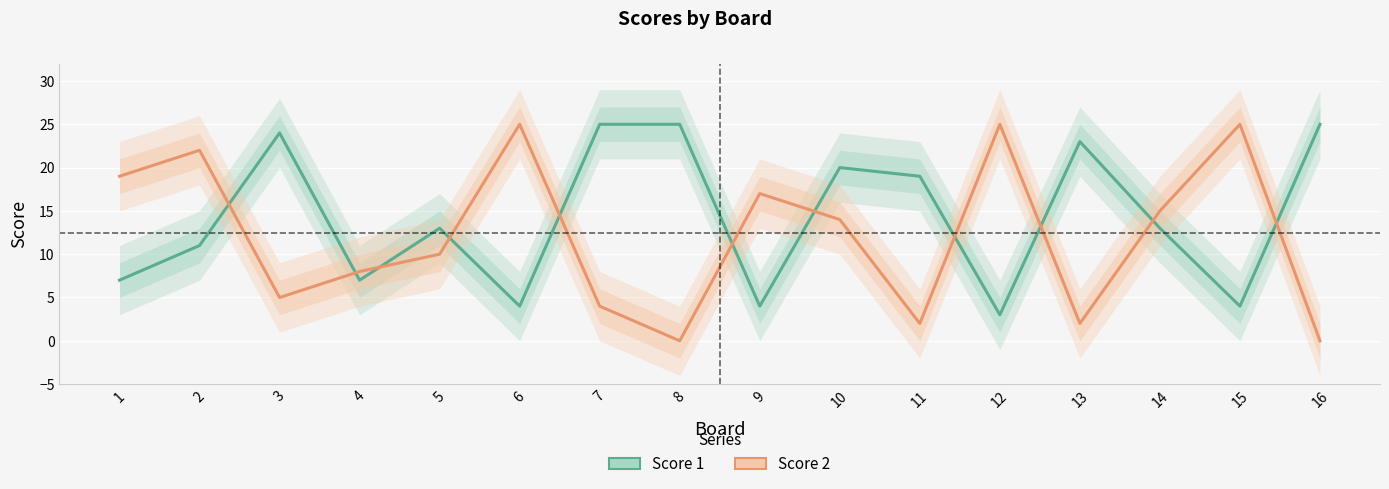

True or false: Score 1 and Score 2 intersect in this chart.

True